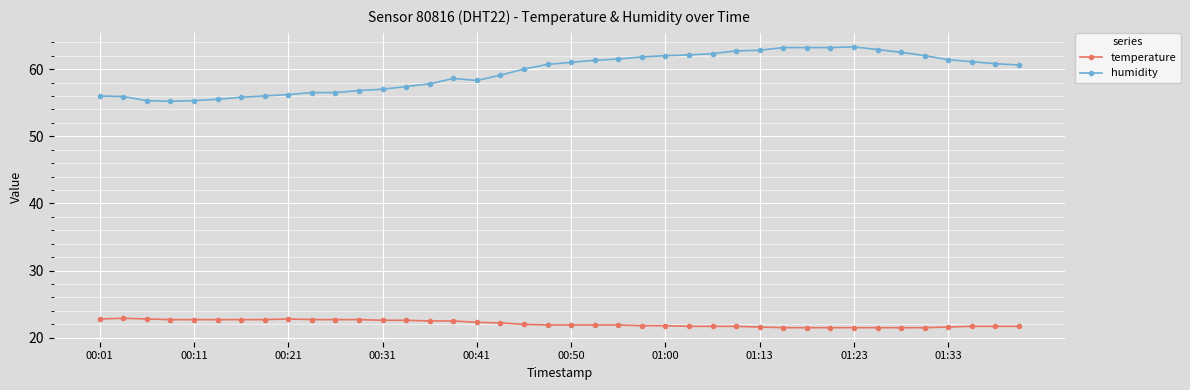

What is the minimum value shown in the chart?

21.5